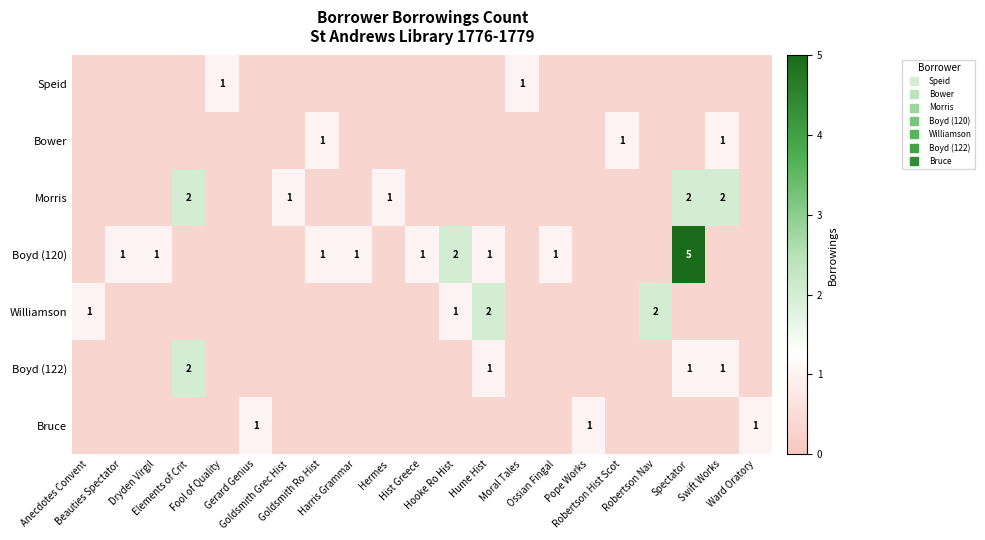

What is the difference between the maximum and minimum values in the Bower series?

1